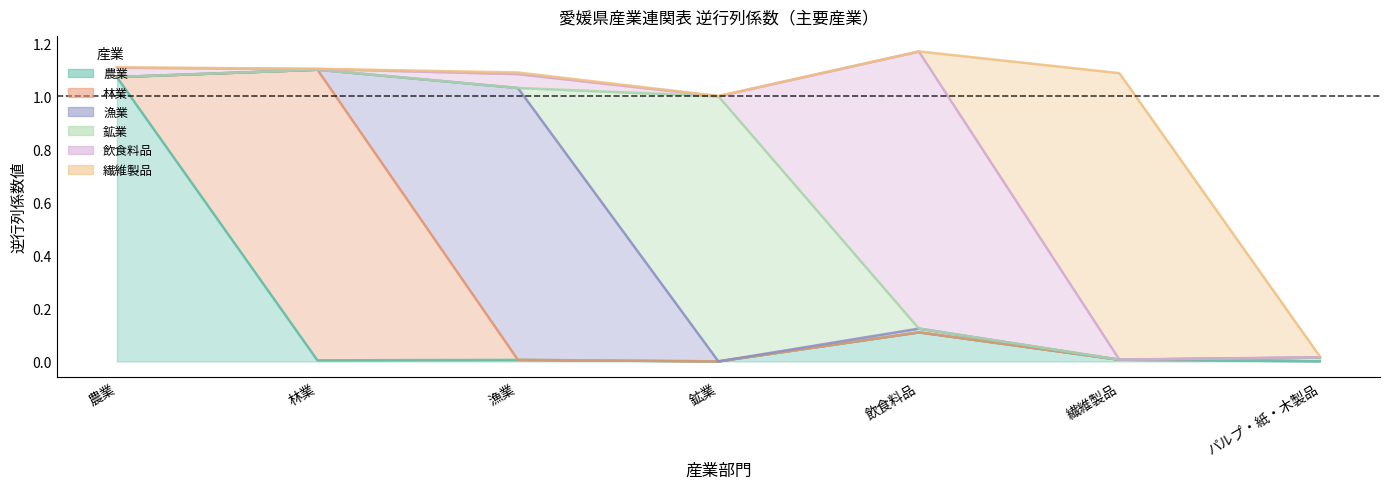

True or false: 飲食料品 has more than 2 points higher than both neighbors.

False